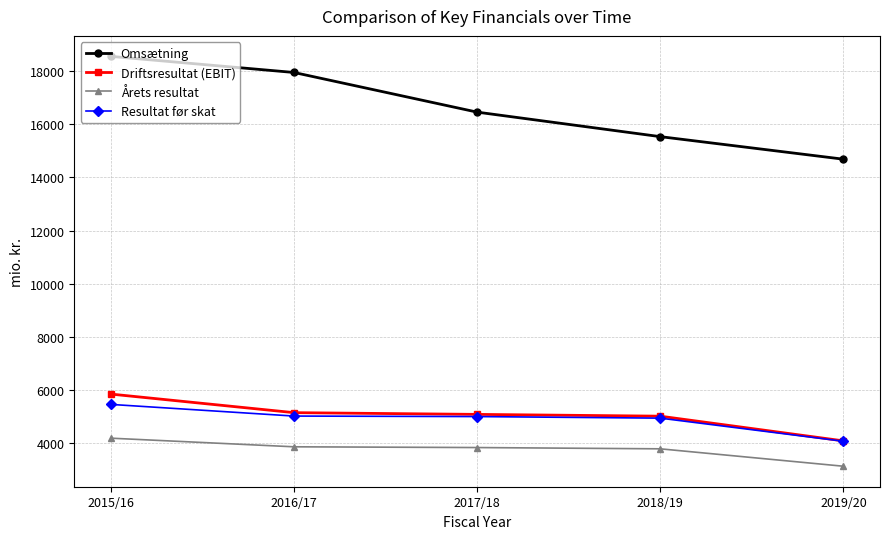

At which category is the sum across all series the highest?

2015/16